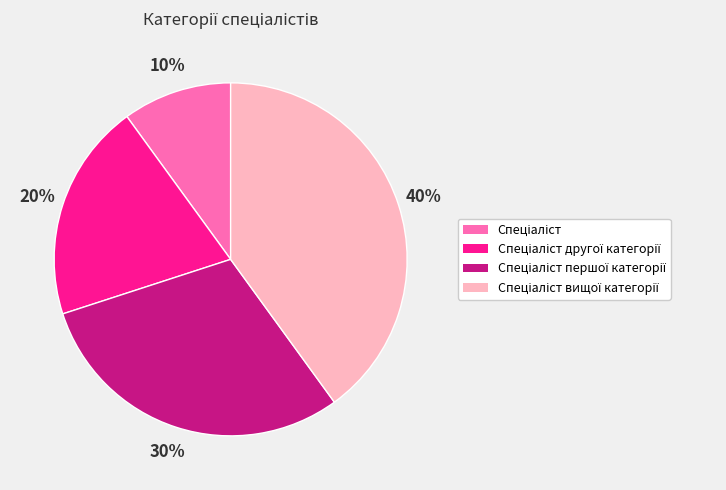

To the nearest percent, what is the average slice percentage?

25%